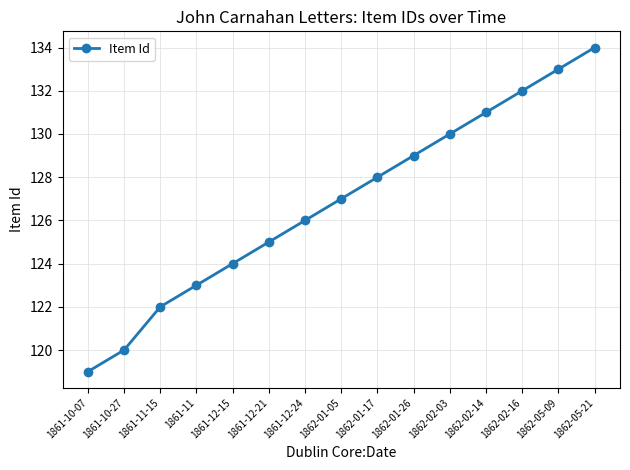

What is the sum of all values?

1903